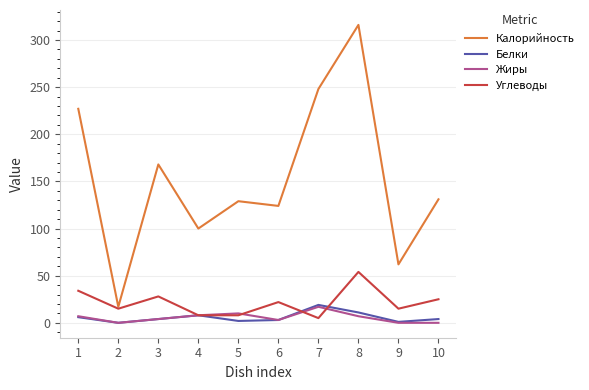

What is the total value across all series at 8?

388